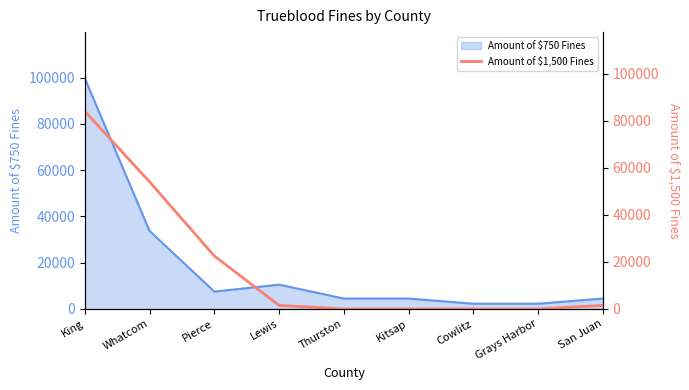

What is the sum of all values?

163500